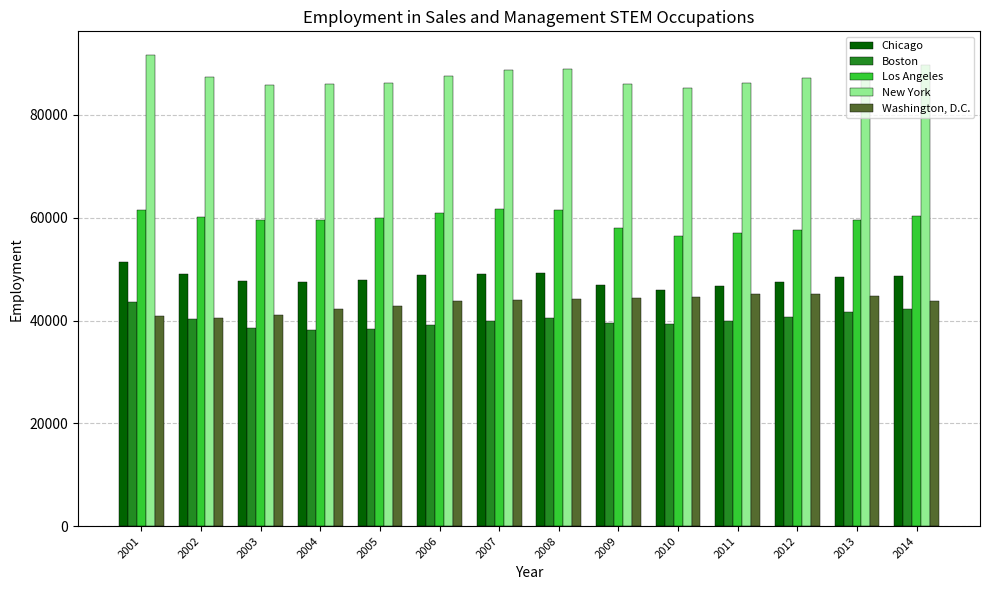

What are all the series names shown in the legend?

Chicago, Boston, Los Angeles, New York, Washington, D.C.